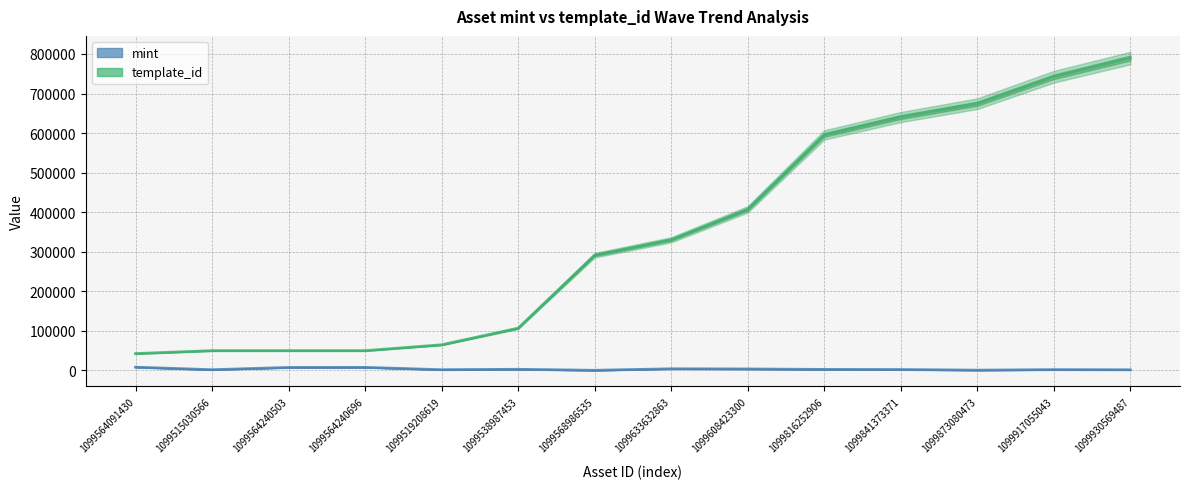

True or false: template_id and mint cross at least once.

False